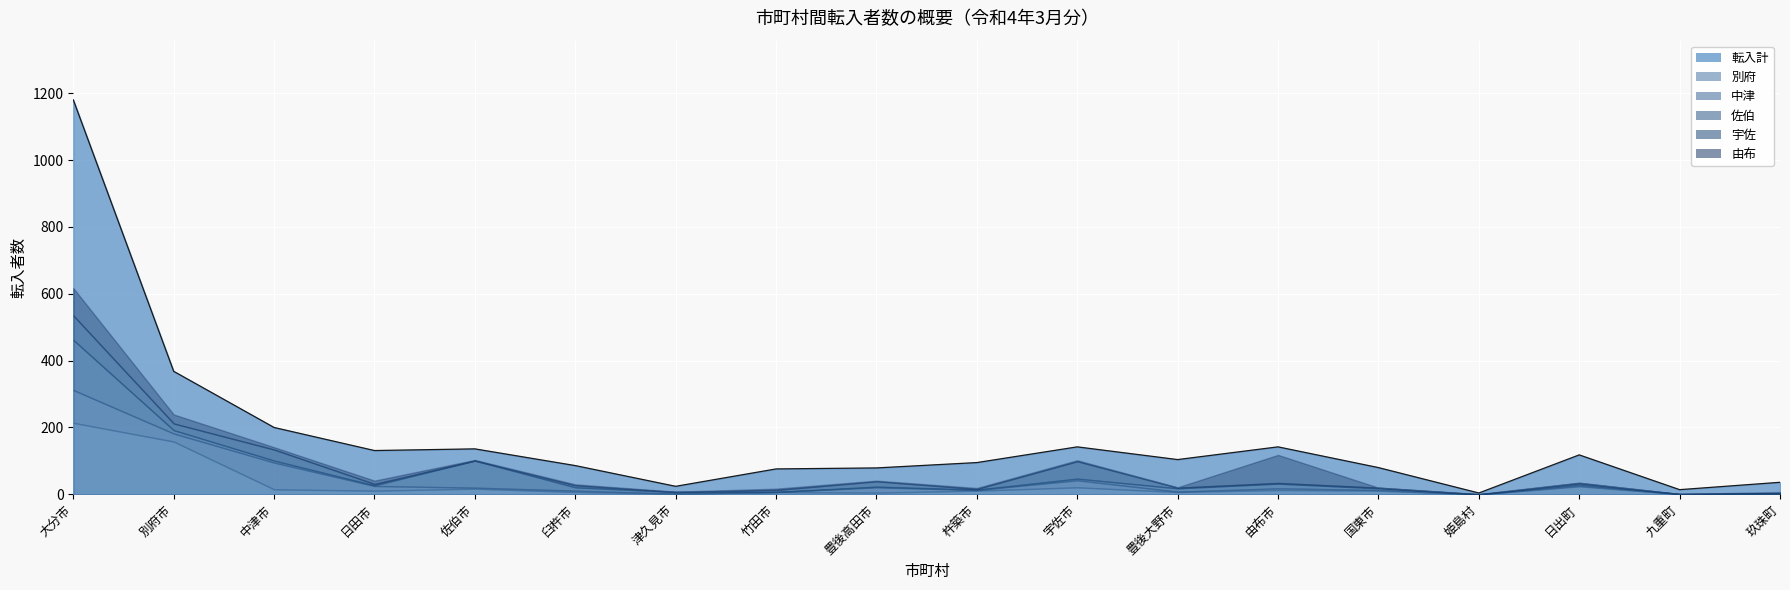

What is the sum of all values?

3015